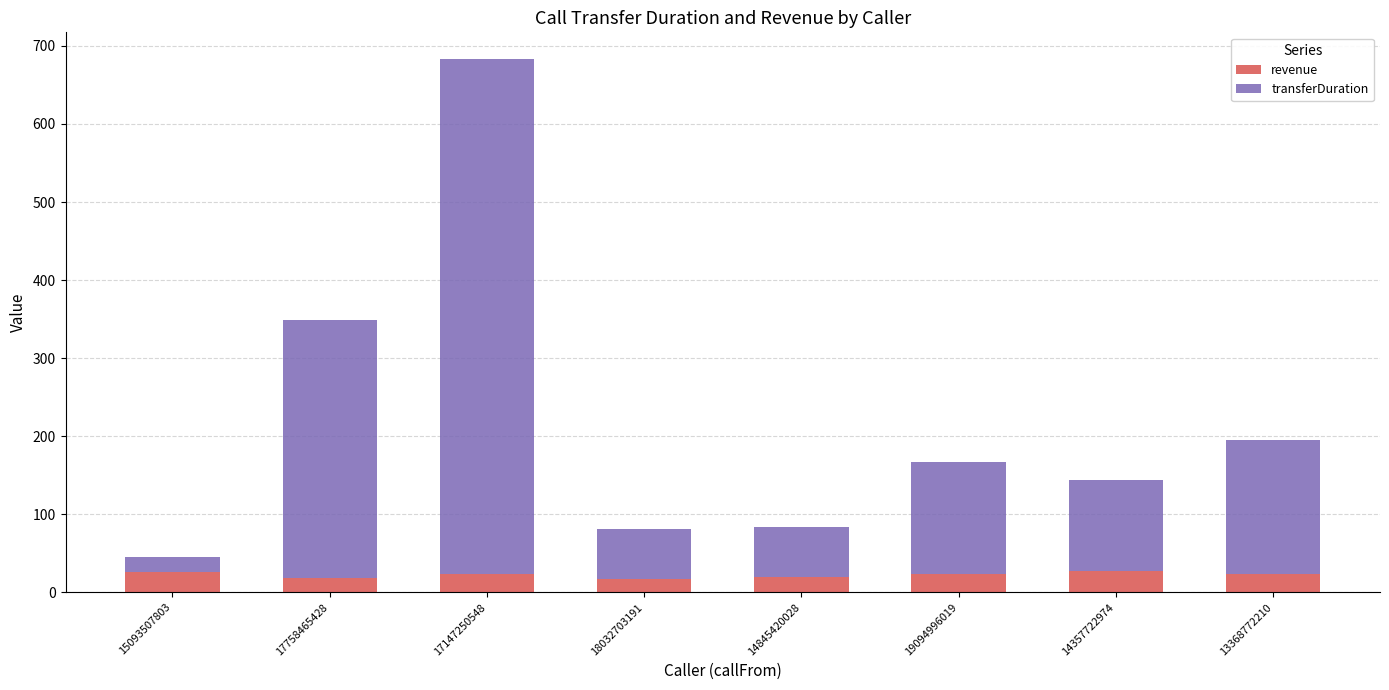

What is the minimum value for revenue?

16.8